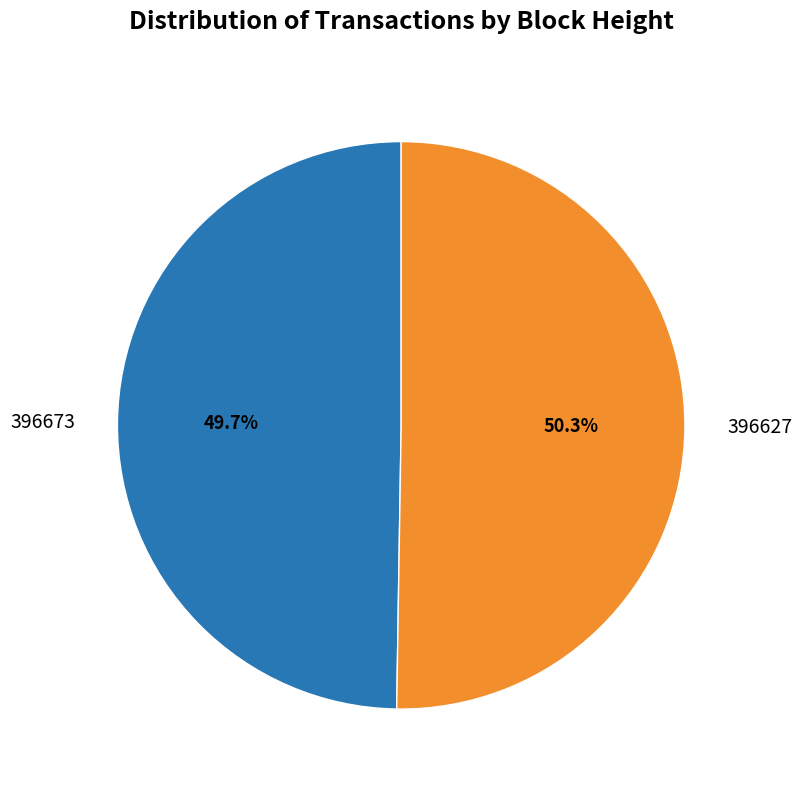

Approximately how many times larger is the value at 396673 compared to 396627?

1.0